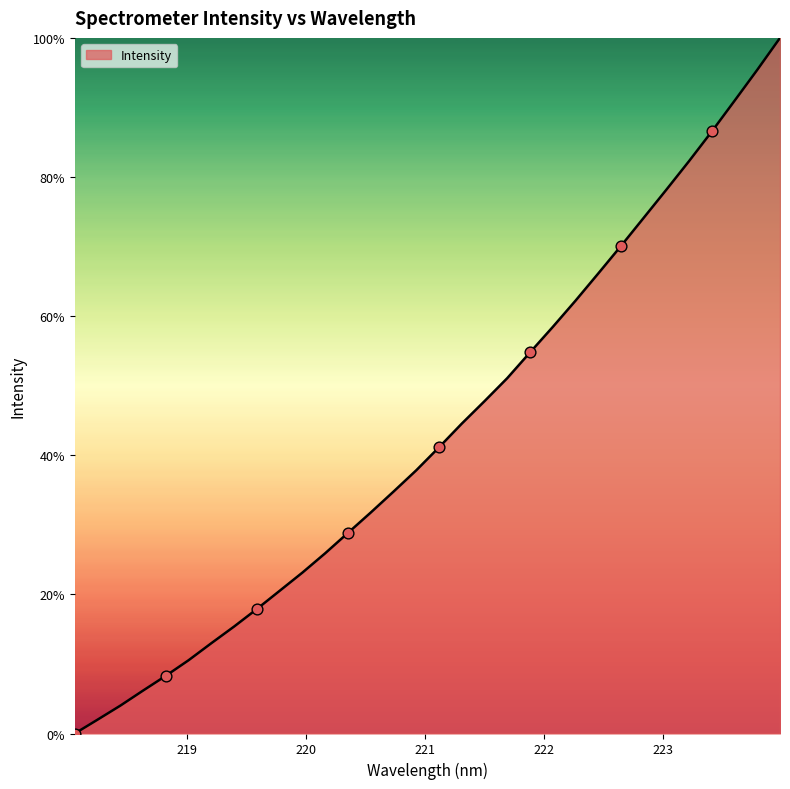

What is the difference between the maximum and minimum values?

100.0